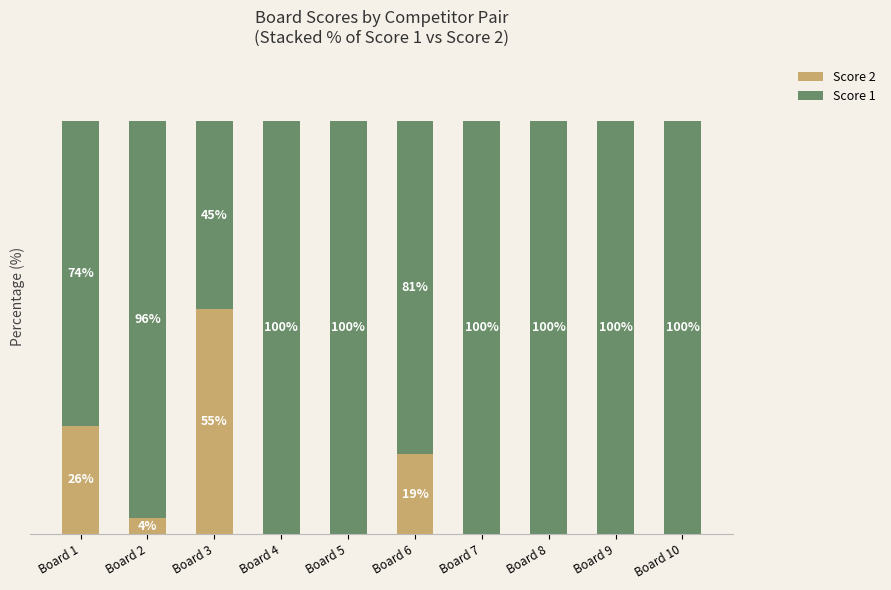

Which category has the highest value in the Score 2 series?

Board 3